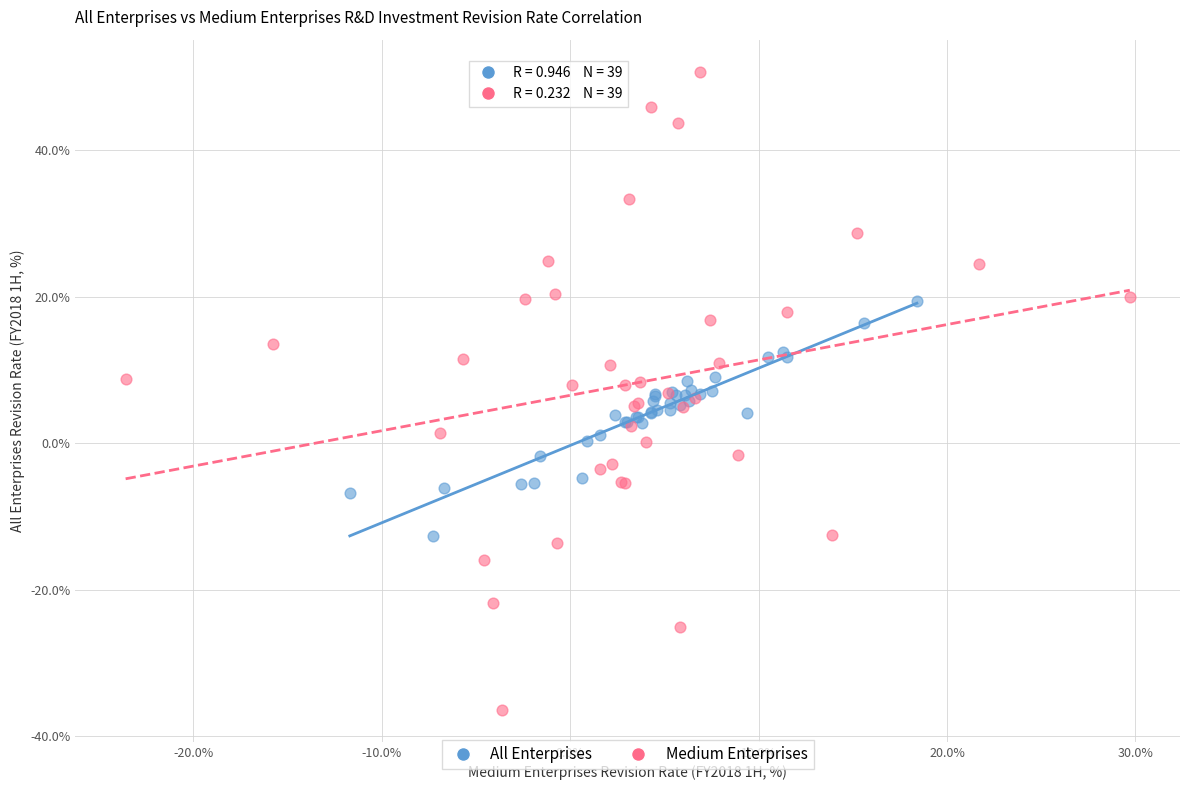

Which series reaches the maximum Y coordinate?

Medium Enterprises